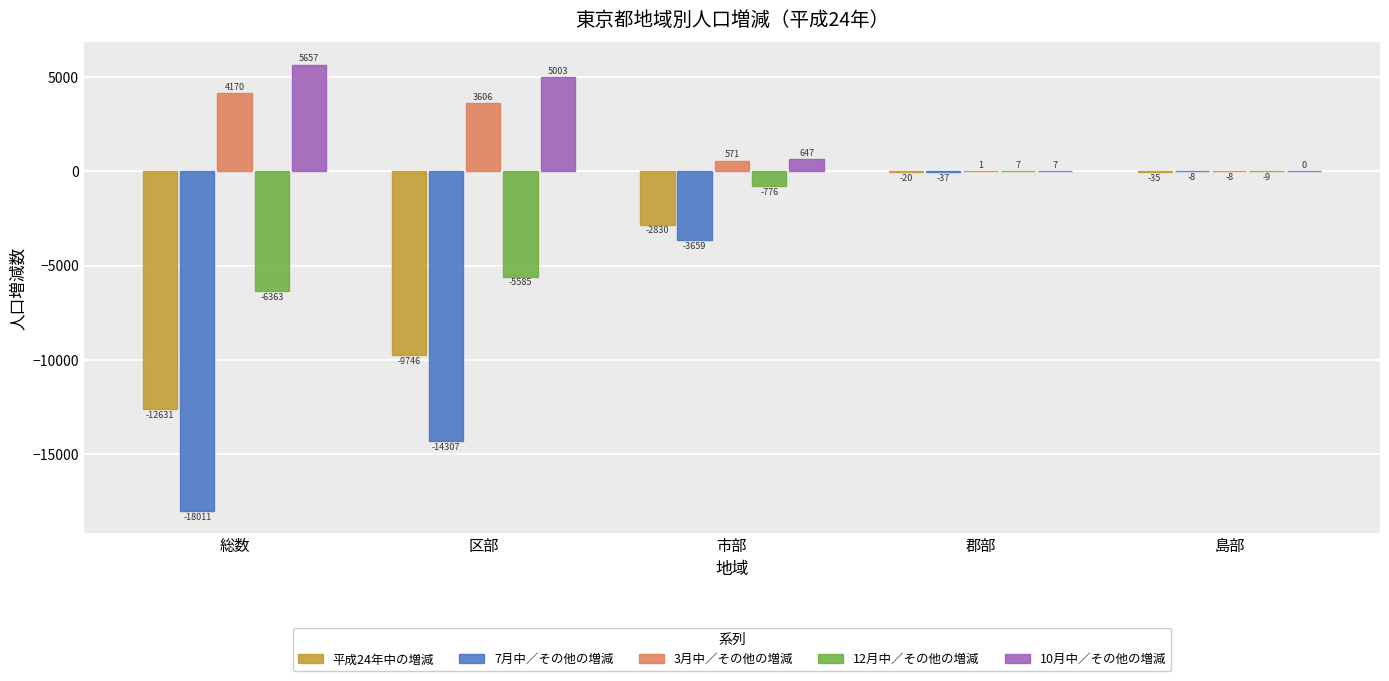

What is the highest value of the 12月中／その他の増減 series?

7